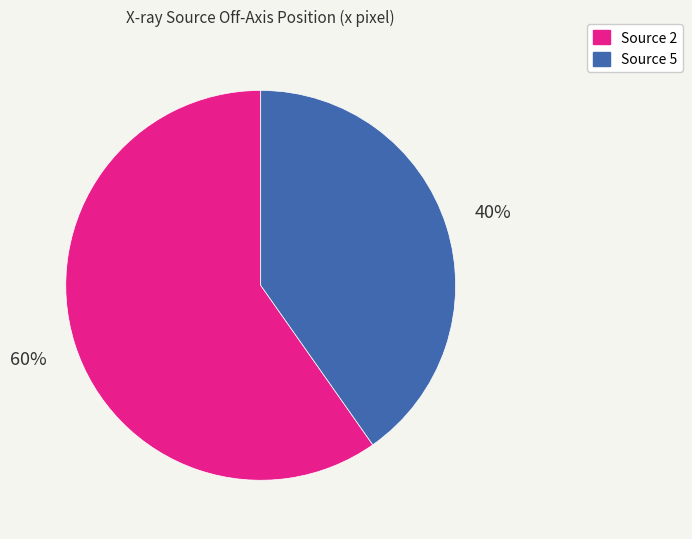

To the nearest percent, what is the difference between the largest and smallest slice percentages?

20%